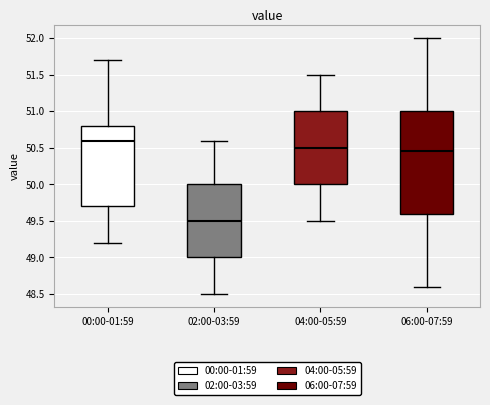

Reading left to right, transcribe this box plot: for each box, give where its median line is, the range the box spans, and where its two whiskers end, as read against the y-axis. The values are not printed on the chart, so give them approximately, as read against the axis.

00:00-01:59: median 50.60, box 49.70 to 50.80, whiskers 49.20 to 51.70
02:00-03:59: median 49.50, box 49.00 to 50.00, whiskers 48.50 to 50.60
04:00-05:59: median 50.50, box 50.00 to 51.00, whiskers 49.50 to 51.50
06:00-07:59: median 50.45, box 49.60 to 51.00, whiskers 48.60 to 52.00